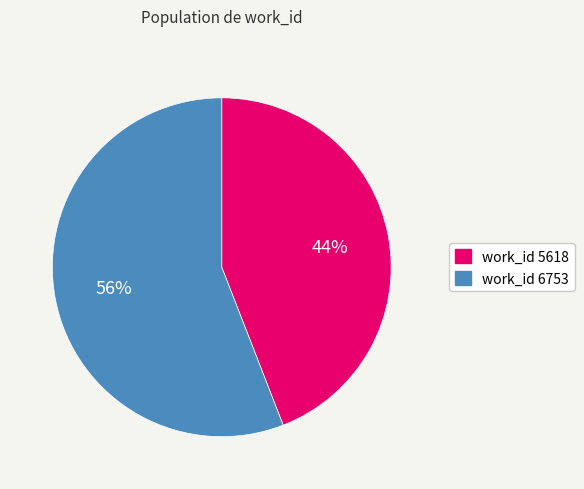

Is there a majority slice in this chart?

Yes